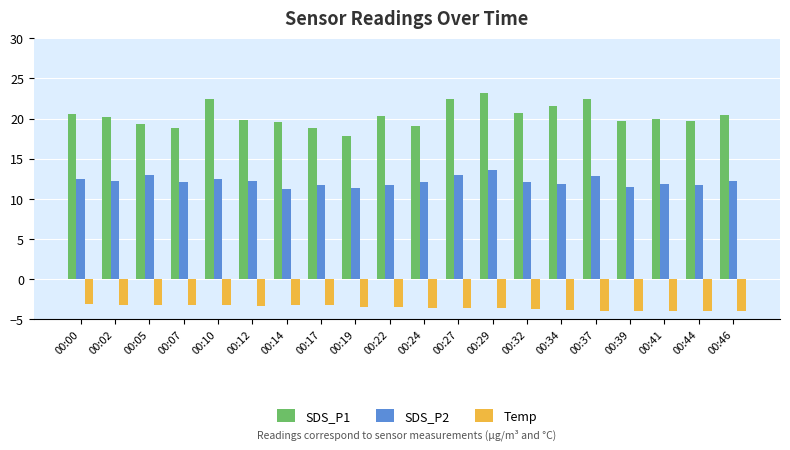

What is the difference between the maximum and second lowest values in the SDS_P2 series?

2.2